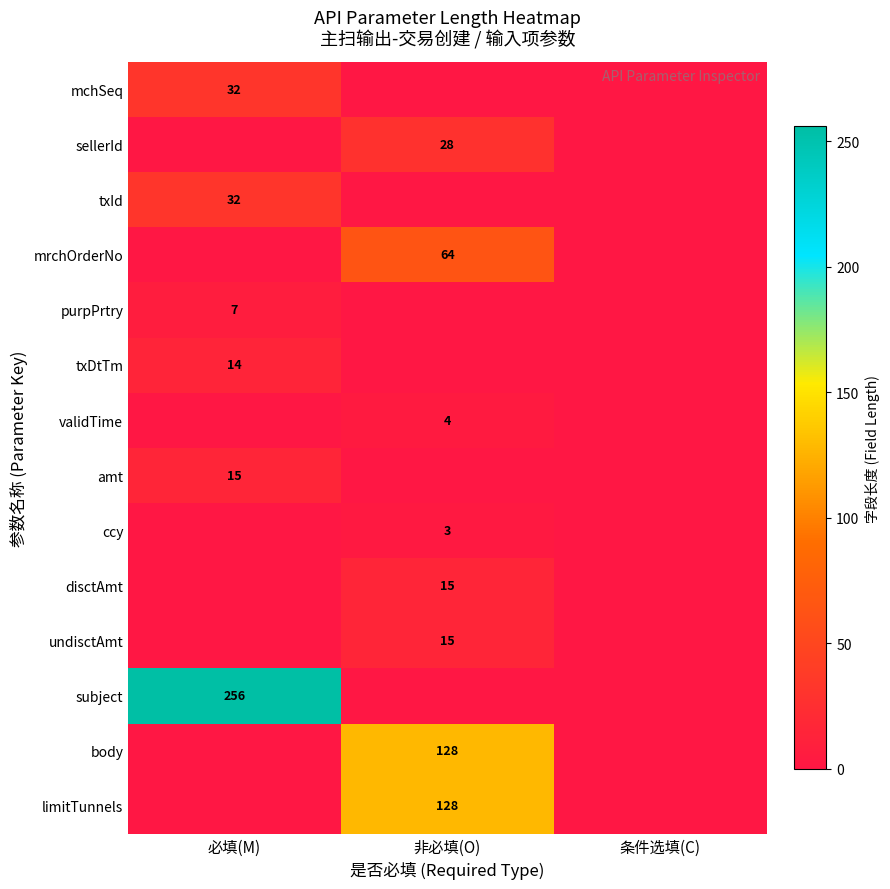

Is it true that mchSeq equals 22 at 必填(M)?

False